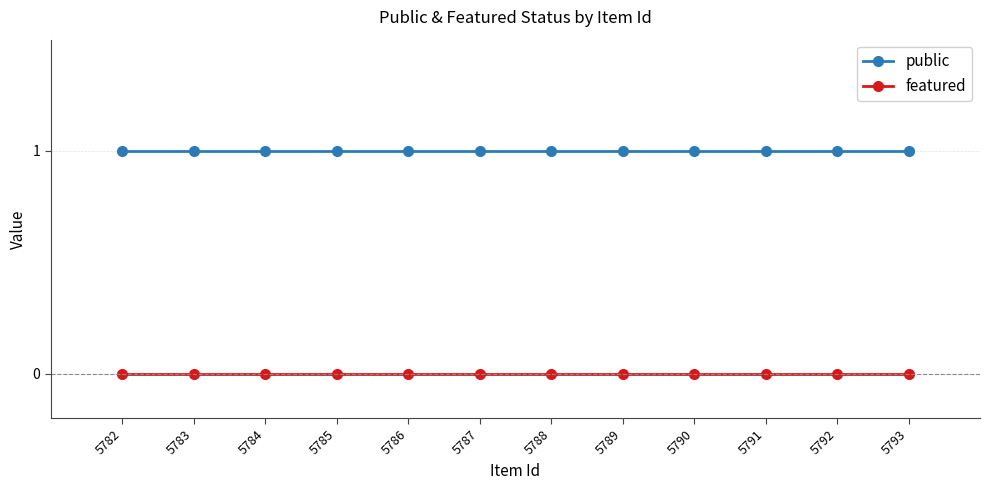

What are all the series names shown in the legend?

public, featured